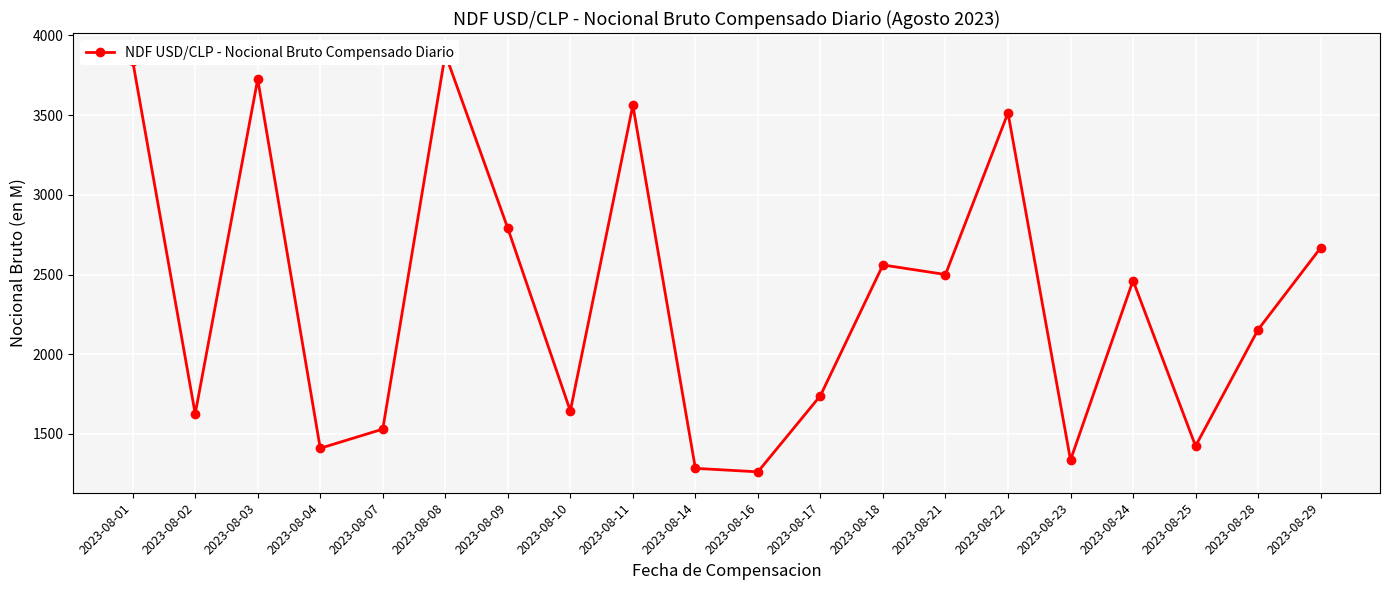

What is the value of the 9th point from the left?

3562.0